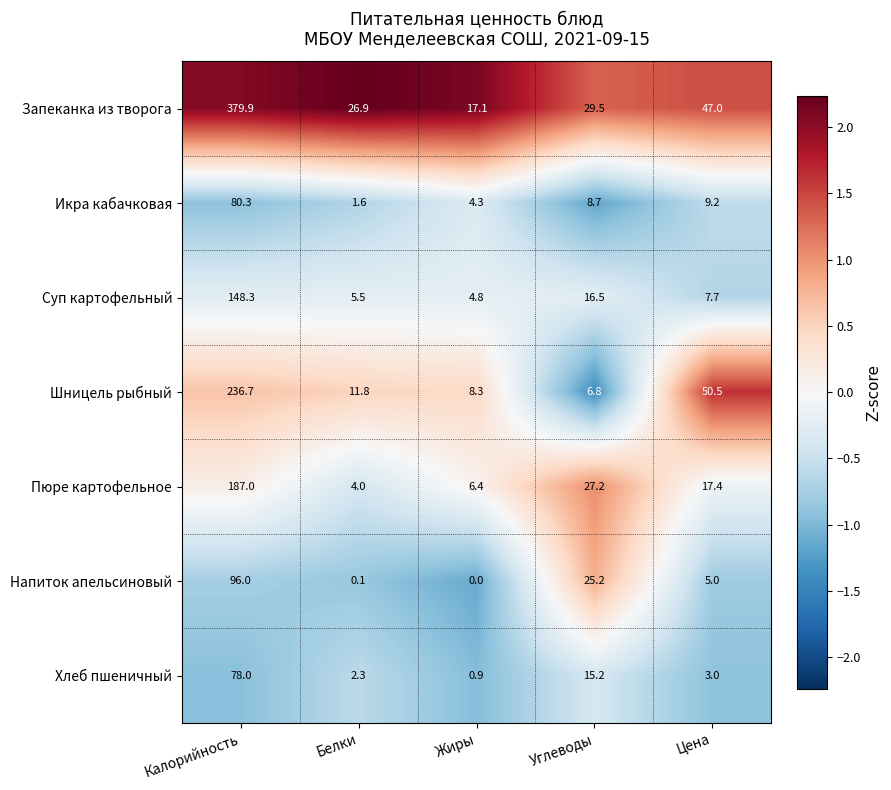

At which label does Запеканка из творога first exceed 29?

Калорийность